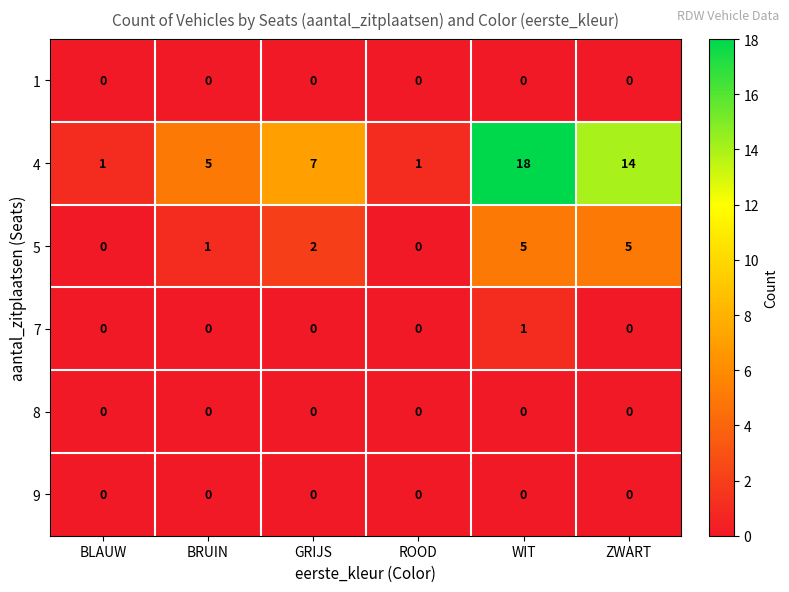

At how many categories does at least one series exceed 11?

2